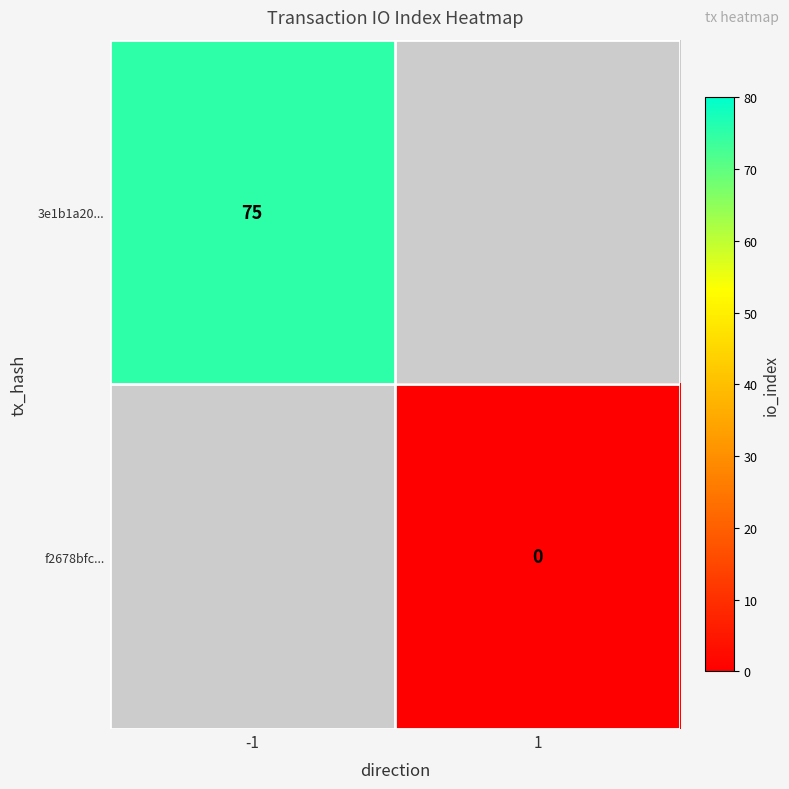

Is it true that 3e1b1a20... equals 75 at -1?

True